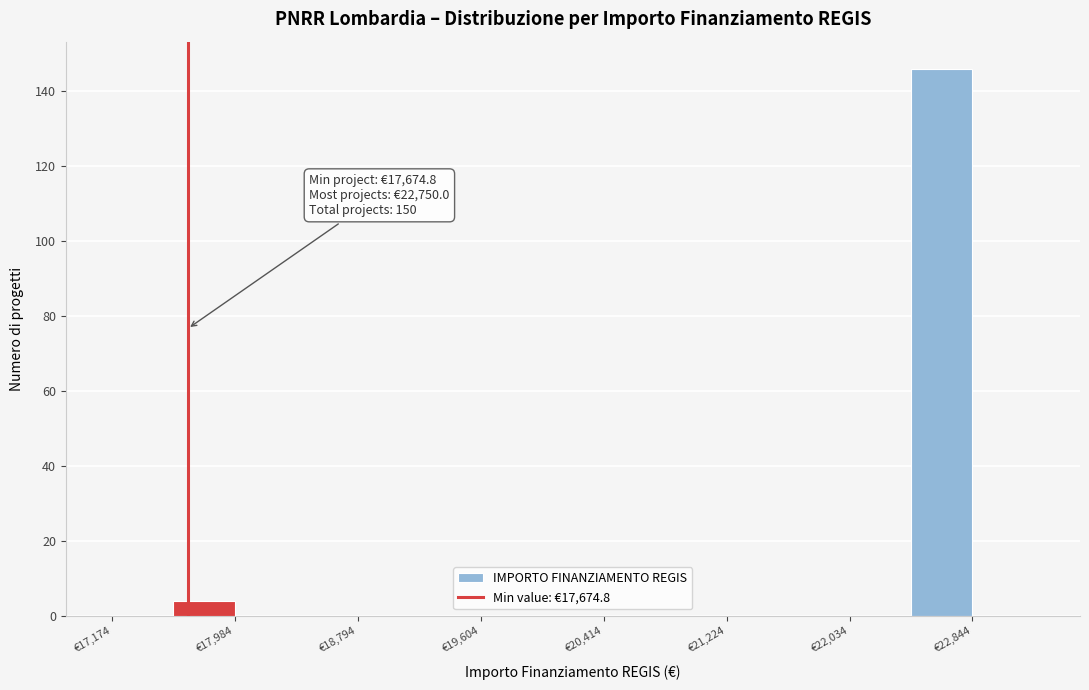

Which range on the x-axis has the tallest bar?

22400 to 22800